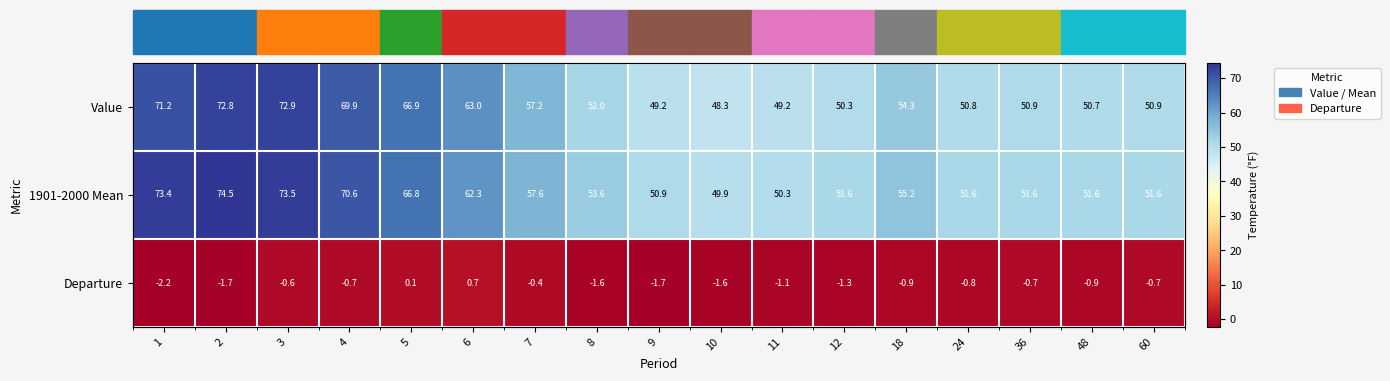

Where does the Value series first go above 52?

1